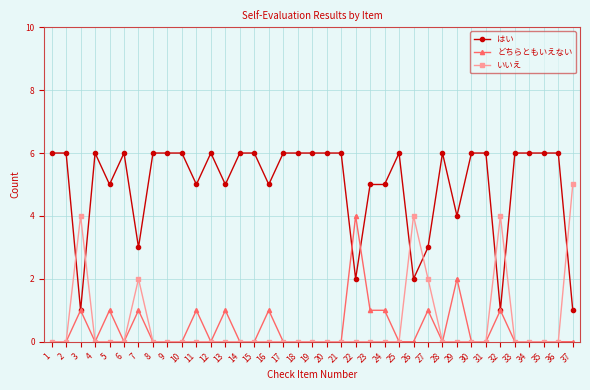

What is the difference between the maximum and second lowest values in the どちらともいえない series?

4